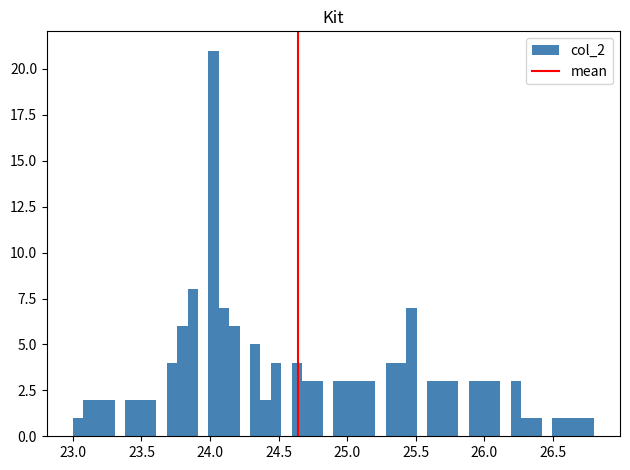

Read against the x-axis, roughly where is the centre of the tallest bar?

24.05